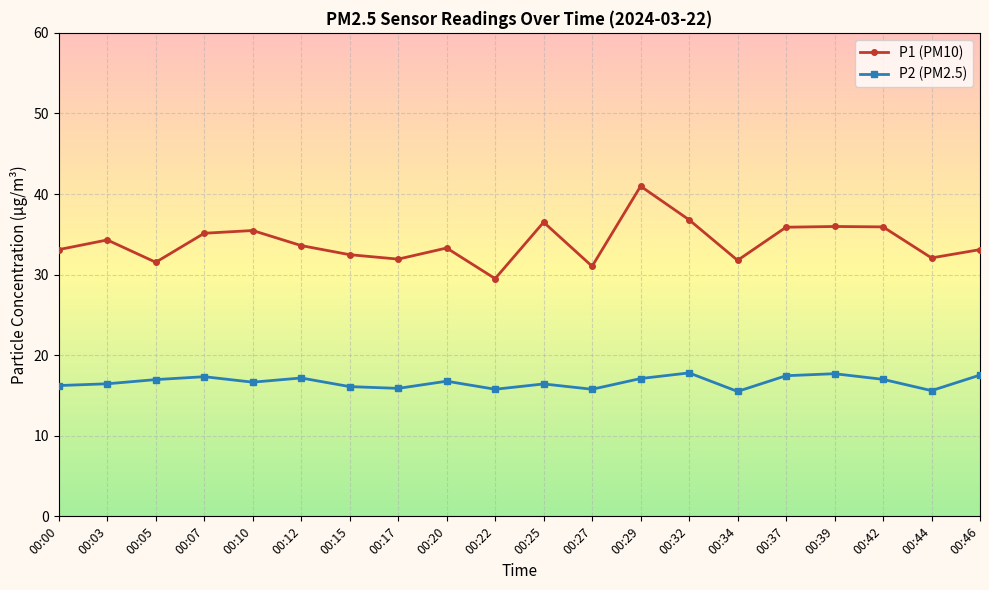

What is the greatest value displayed?

41.0